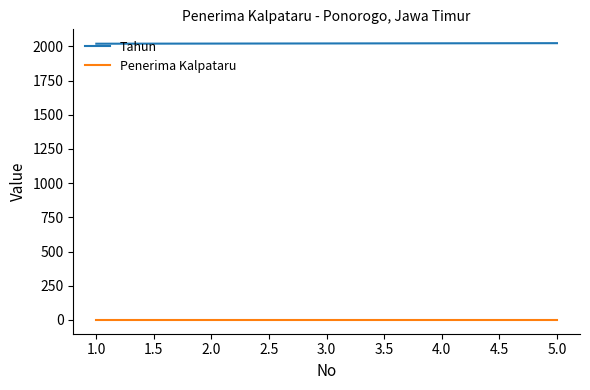

List the series in order of their peak value, lowest first.

Penerima Kalpataru, Tahun